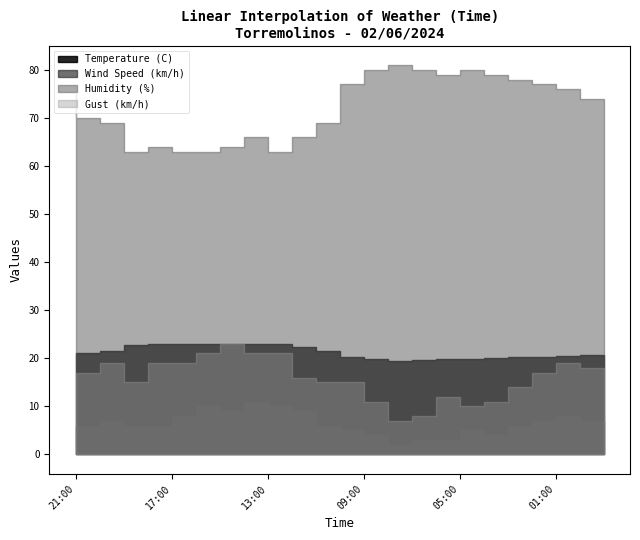

What position from the right is 04:00?

6